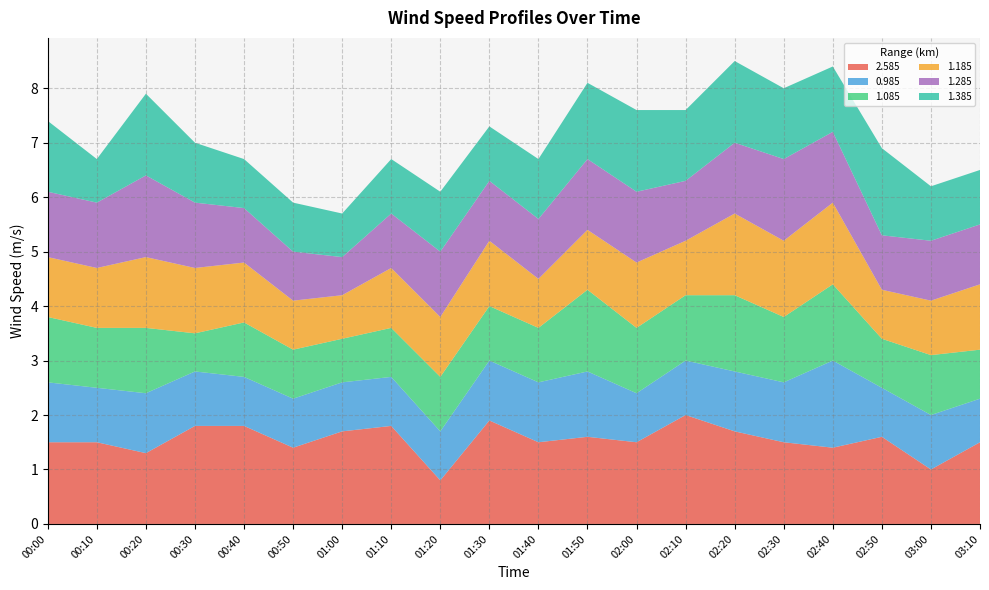

Reading left to right, extract all data points from this chart.

2.585: 1.5	1.5	1.3	1.8	1.8	1.4	1.7	1.8	0.8	1.9	1.5	1.6	1.5	2.0	1.7	1.5	1.4	1.6	1.0	1.5
0.985: 1.1	1.0	1.1	1.0	0.9	0.9	0.9	0.9	0.9	1.1	1.1	1.2	0.9	1.0	1.1	1.1	1.6	0.9	1.0	0.8
1.085: 1.2	1.1	1.2	0.7	1.0	0.9	0.8	0.9	1.0	1.0	1.0	1.5	1.2	1.2	1.4	1.2	1.4	0.9	1.1	0.9
1.185: 1.1	1.1	1.3	1.2	1.1	0.9	0.8	1.1	1.1	1.2	0.9	1.1	1.2	1.0	1.5	1.4	1.5	0.9	1.0	1.2
1.285: 1.2	1.2	1.5	1.2	1.0	0.9	0.7	1.0	1.2	1.1	1.1	1.3	1.3	1.1	1.3	1.5	1.3	1.0	1.1	1.1
1.385: 1.3	0.8	1.5	1.1	0.9	0.9	0.8	1.0	1.1	1.0	1.1	1.4	1.5	1.3	1.5	1.3	1.2	1.6	1.0	1.0